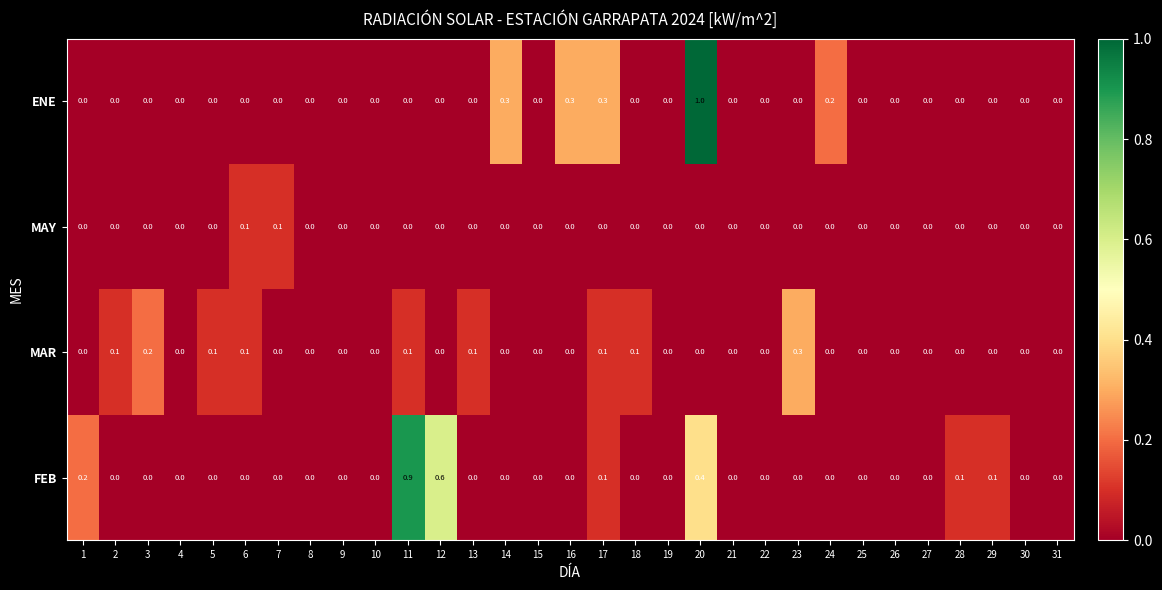

Which series has the largest total across all categories?

FEB